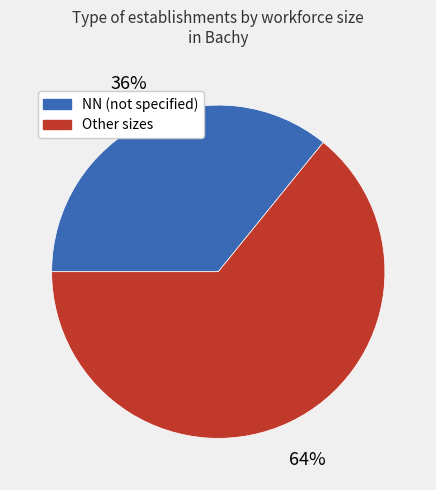

To the nearest percent, what is the difference between the largest and smallest slice percentages?

28%